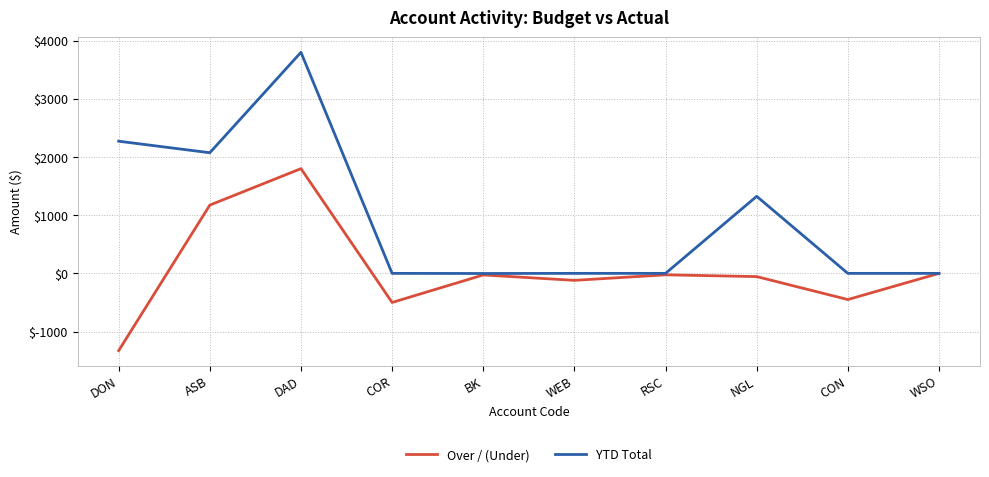

What is the approximate value of Over / (Under) at ASB?

1173.7